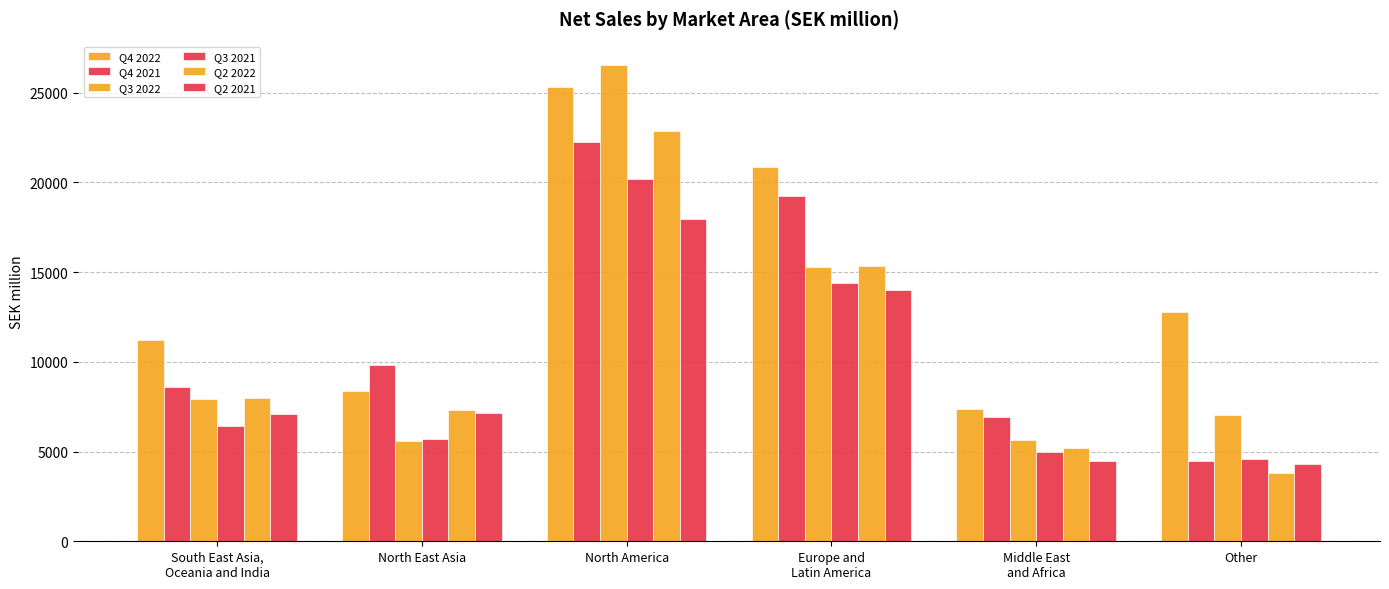

How many data points does each series have?

6